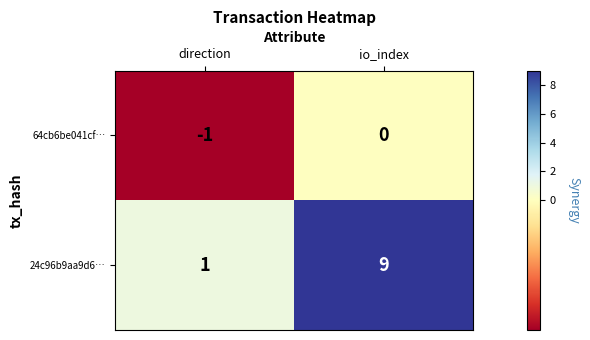

Is the value of 64cb6be041cf… at io_index greater than the value of 24c96b9aa9d6… at io_index?

No